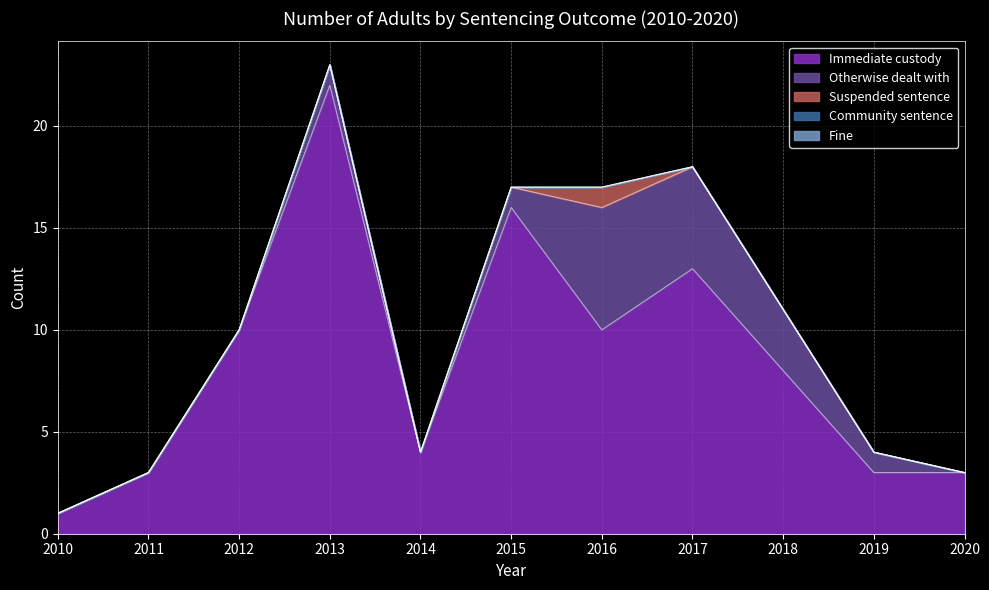

Which series has the largest total across all categories?

Immediate custody